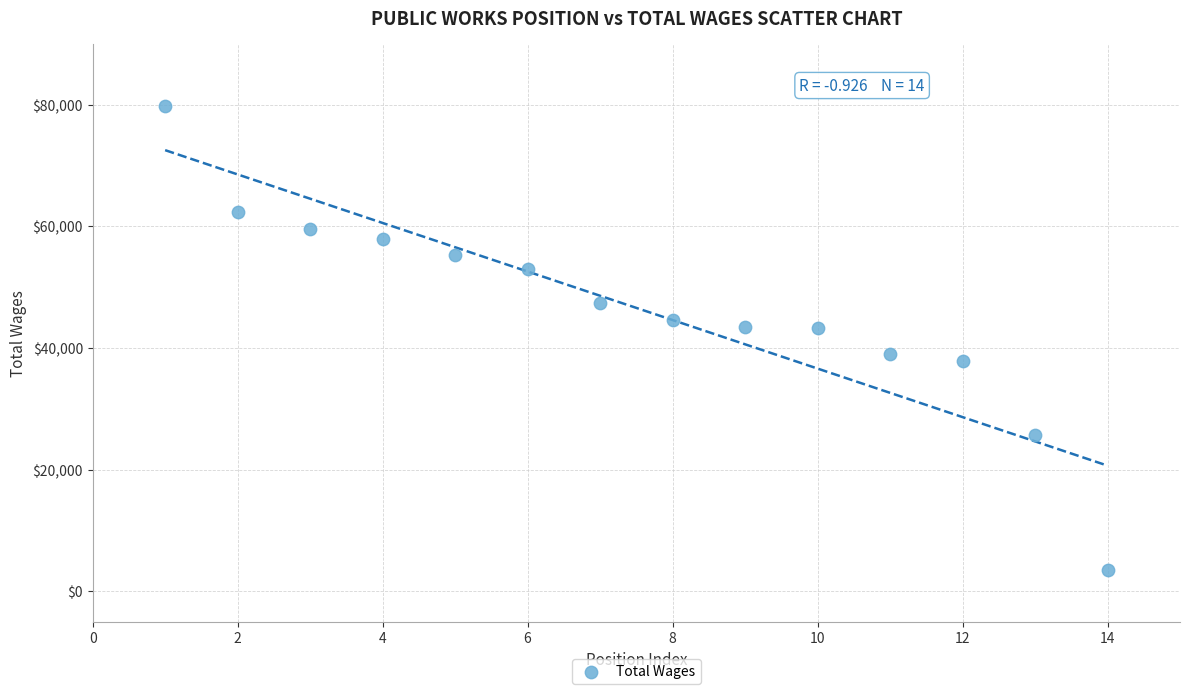

What is the range of X values (max minus min)?

13